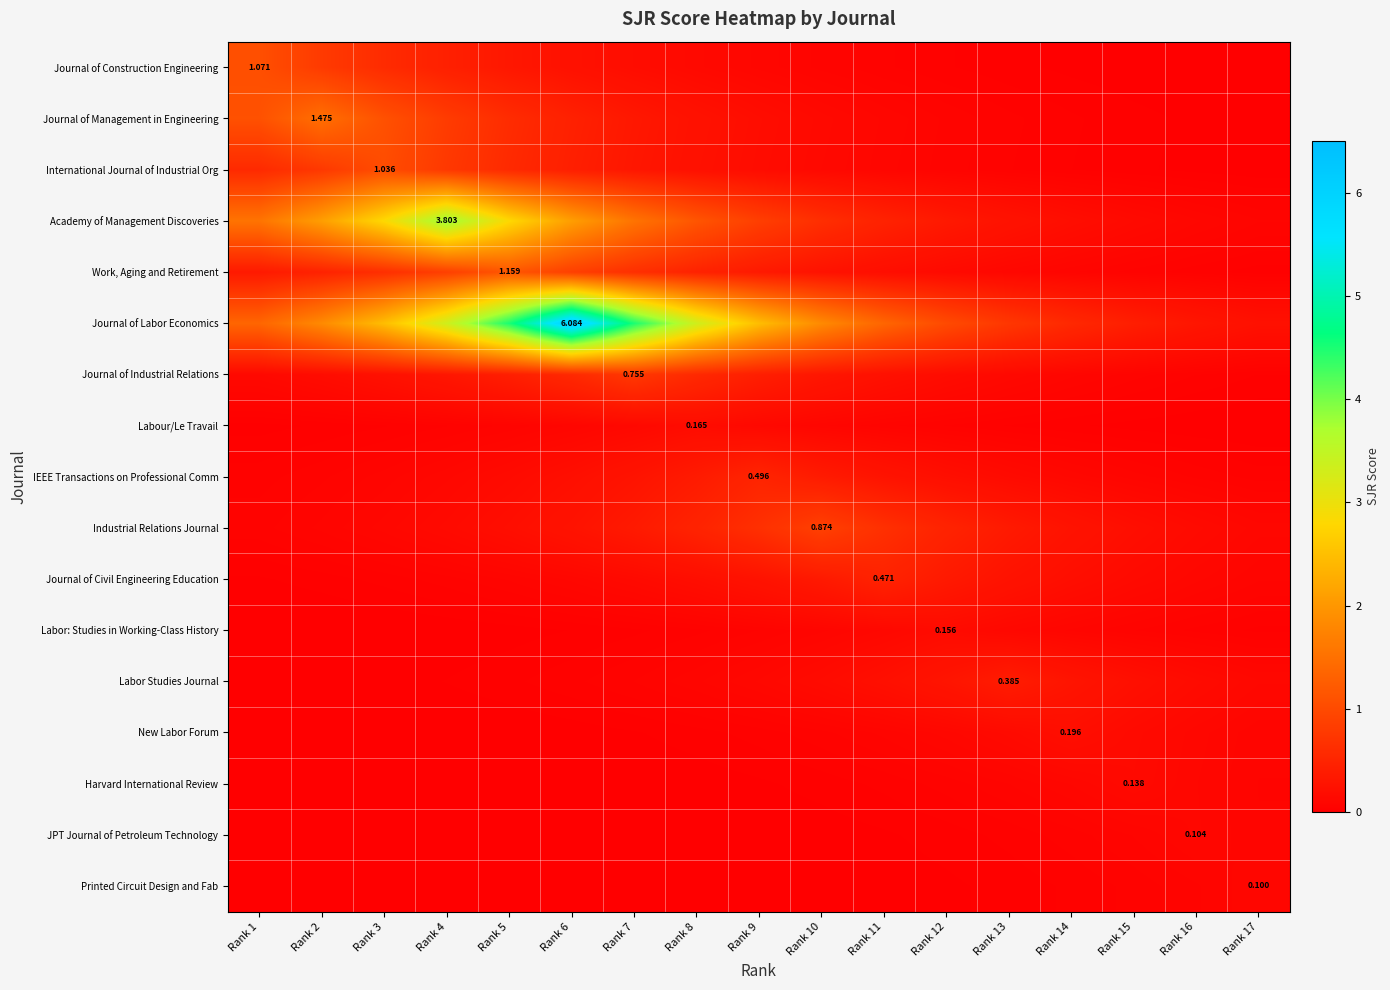

What is the spread (max minus min) of values at Rank 15?

0.4